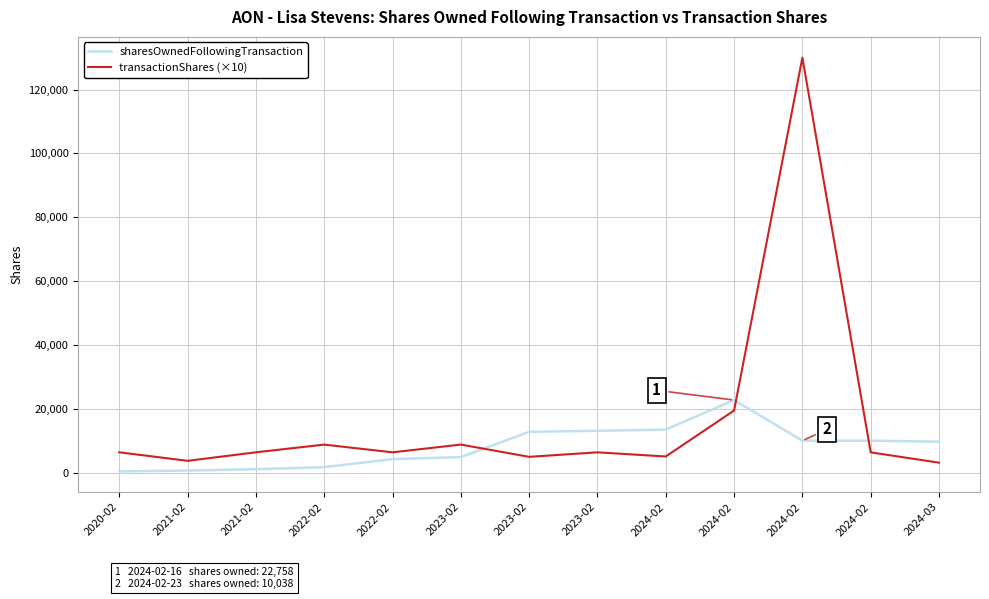

Is it true that transactionShares (×10) equals 3730 at 2021-02?

True